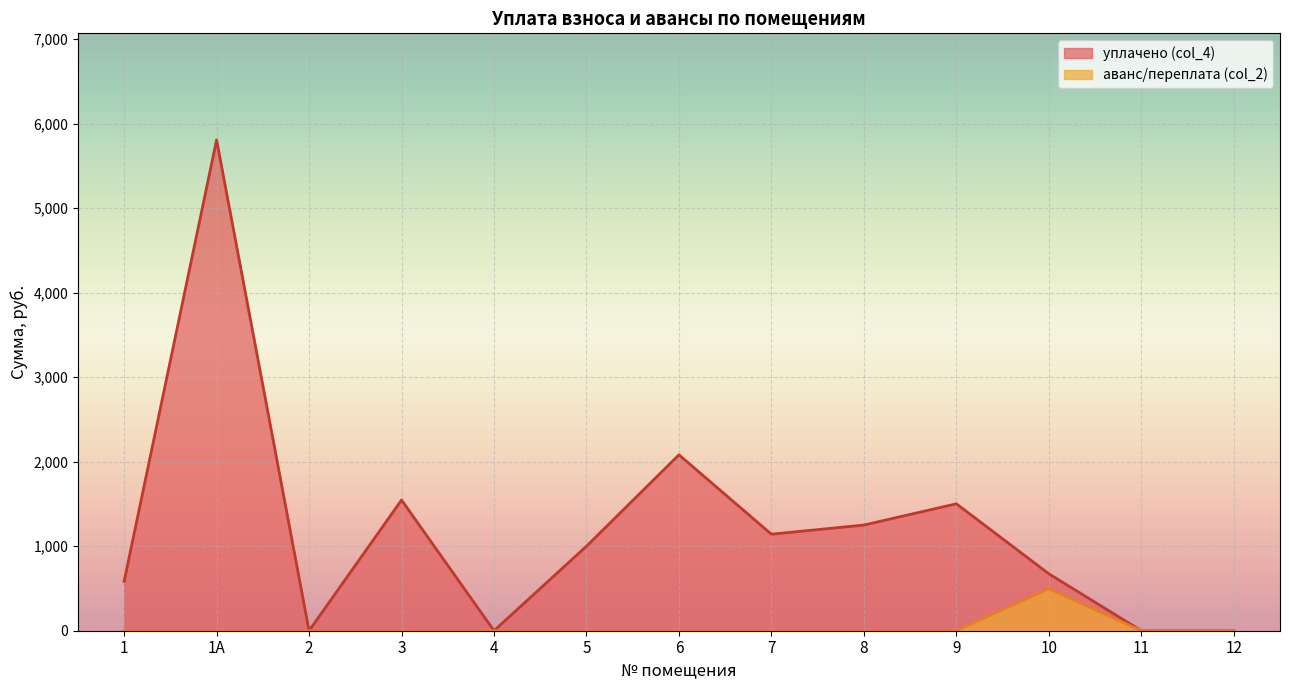

What is the difference between the аванс (переплата) values at 10 and 1?

498.0